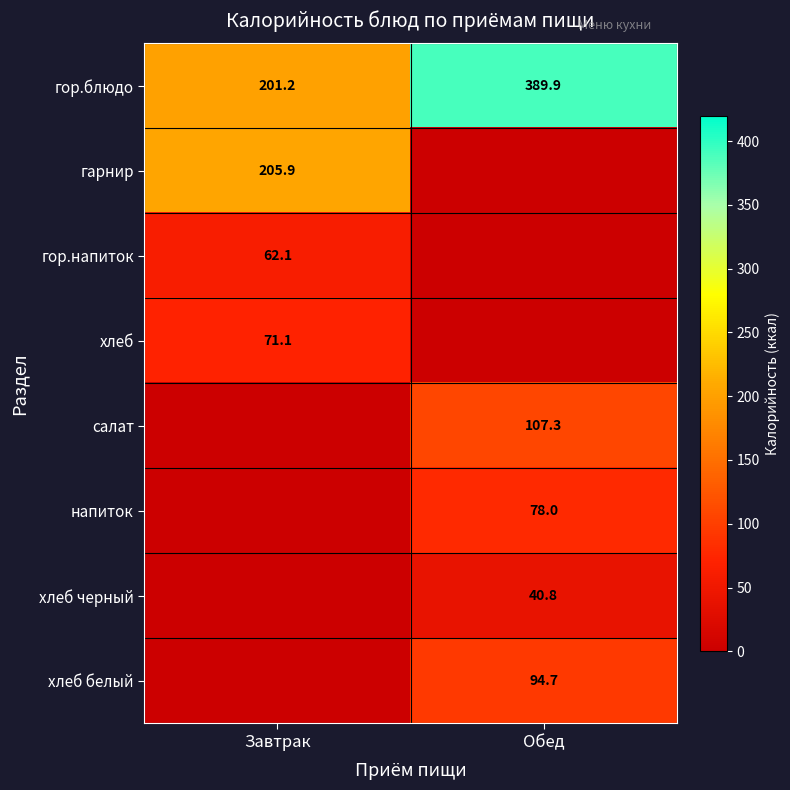

Is it true that гор.напиток equals 20.6 at Завтрак?

False